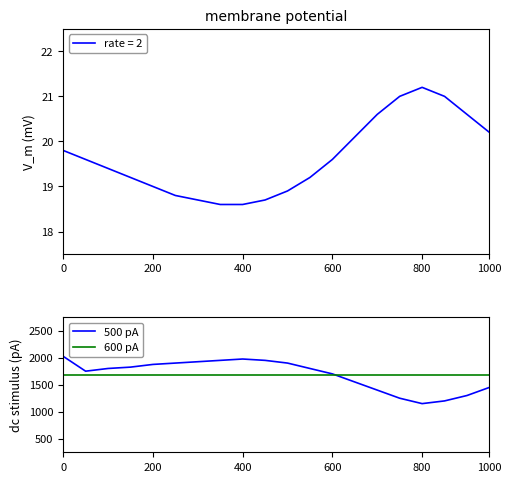

Which category has the highest value in the rate = 2 series?

800